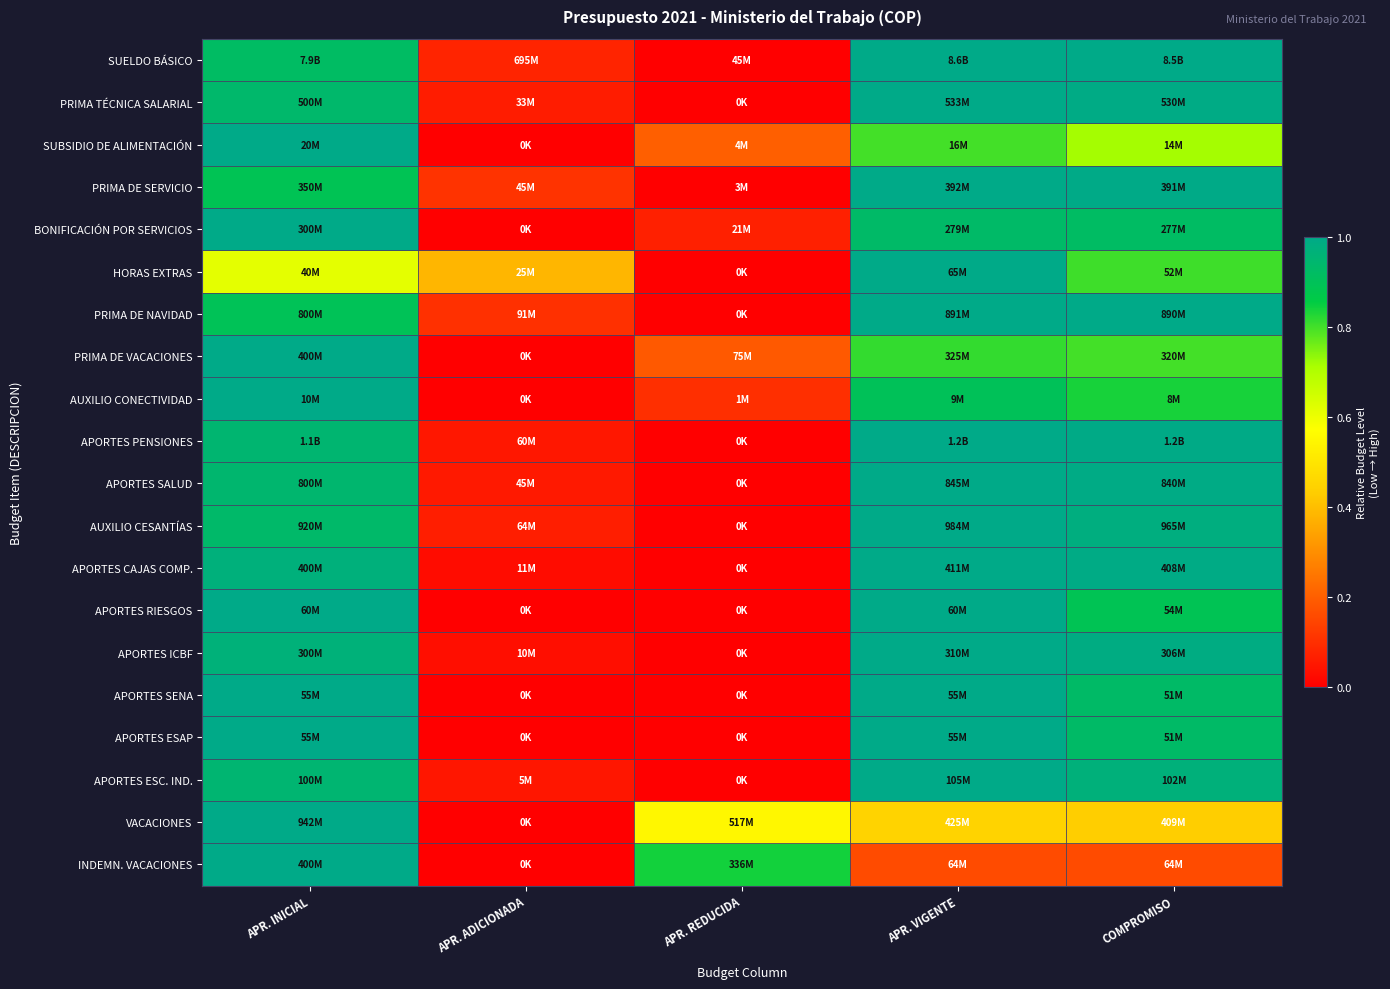

Count the number of data series in this chart.

20